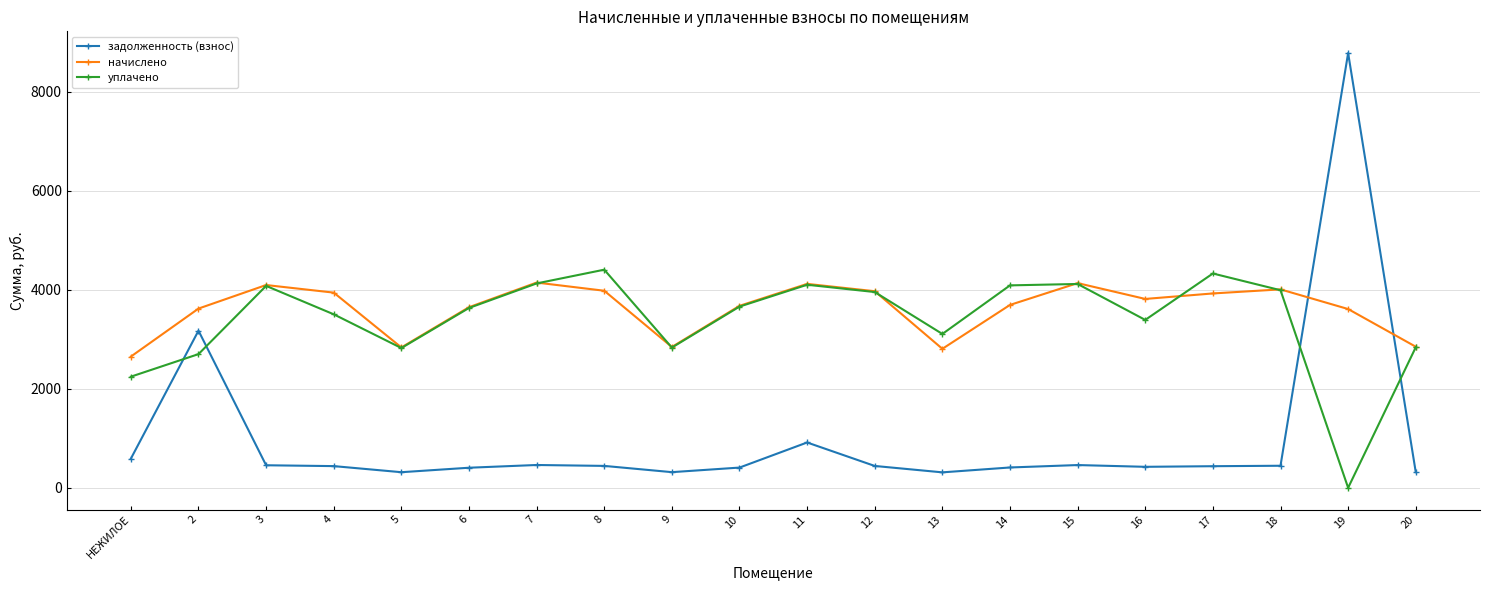

What is the approximate value of задолженность (взнос) at 12?

441.2